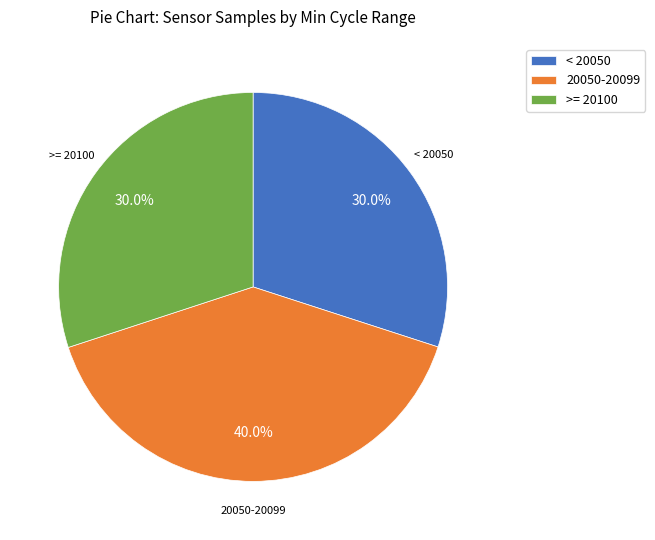

How many slices are in this pie chart?

3